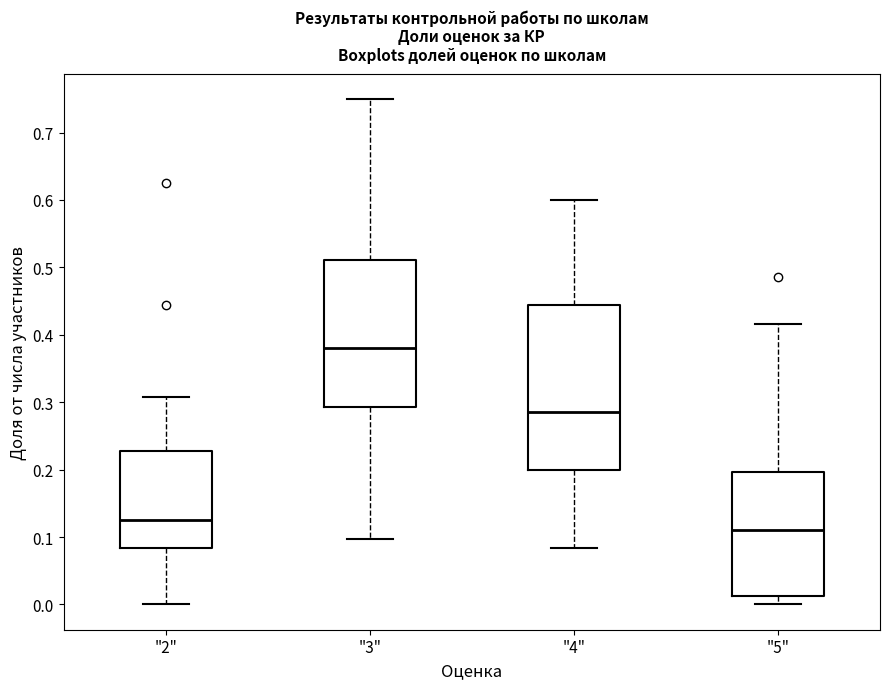

Which box's median line is the highest?

"3"